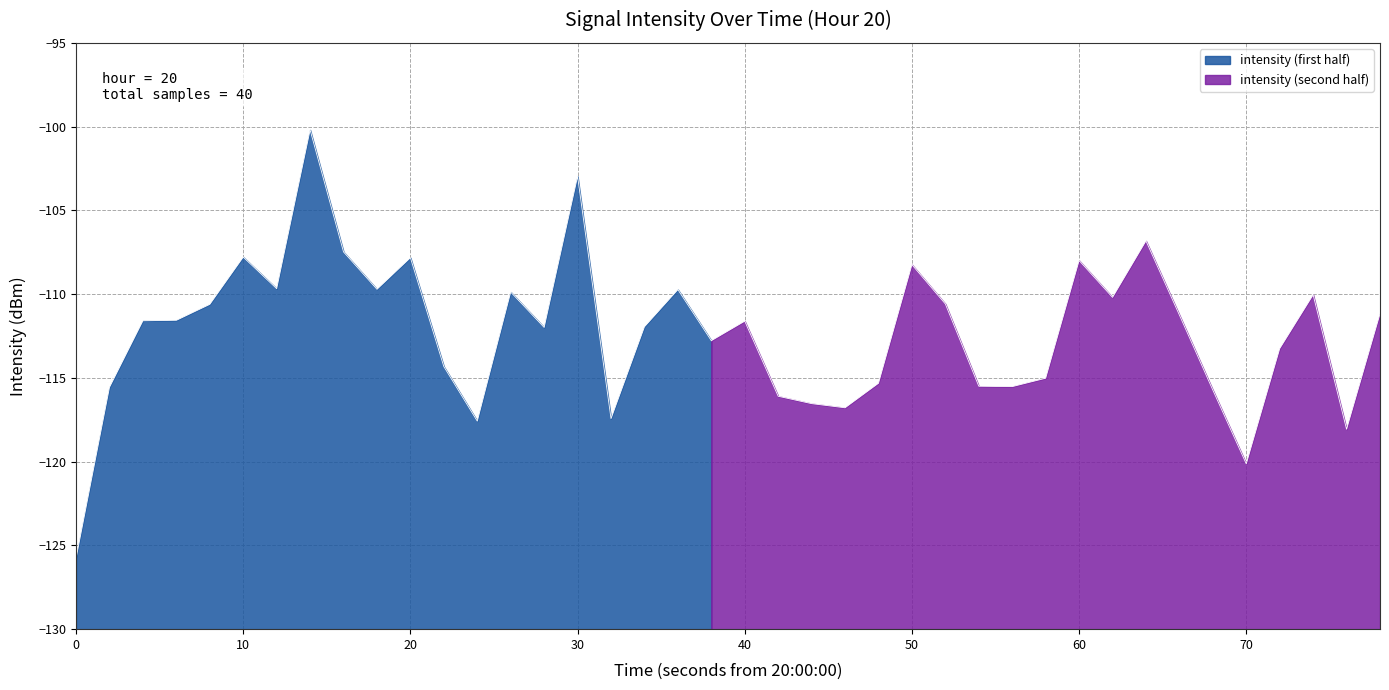

What is the value of the 5th point from the left?

-110.6